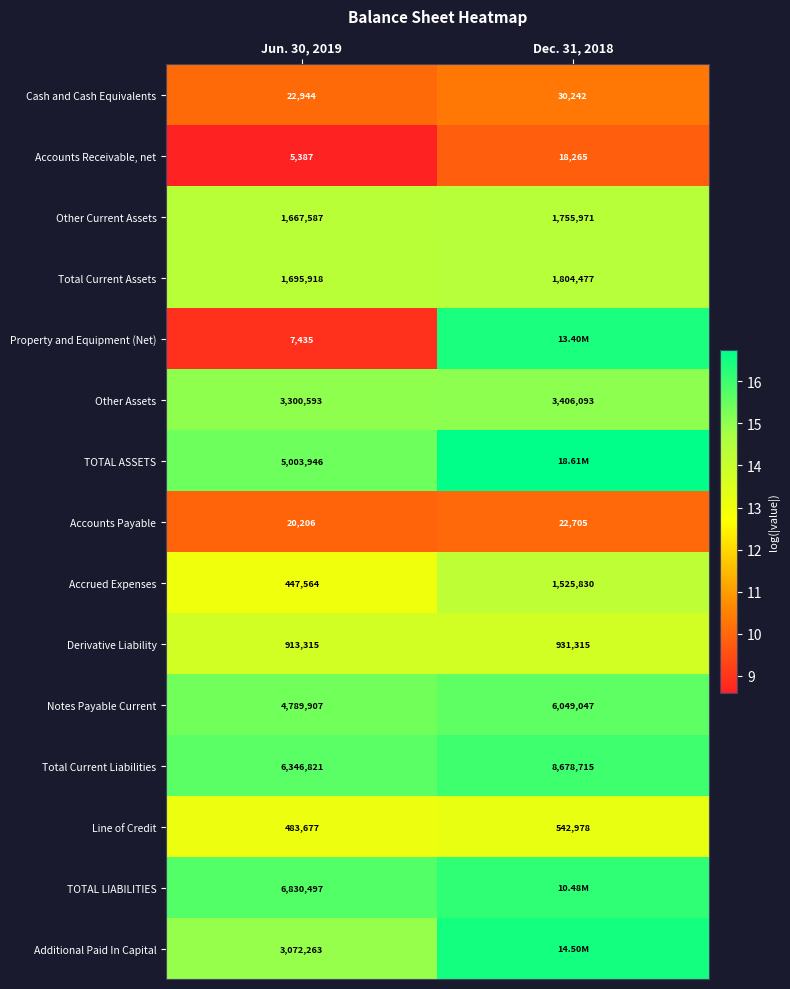

Between Dec. 31, 2018 and Jun. 30, 2019, which is larger?

Dec. 31, 2018